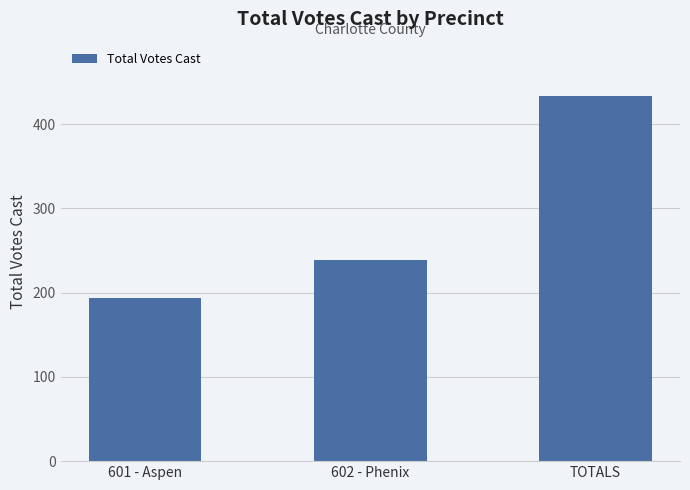

Count the values in the range 194 to 433.

3